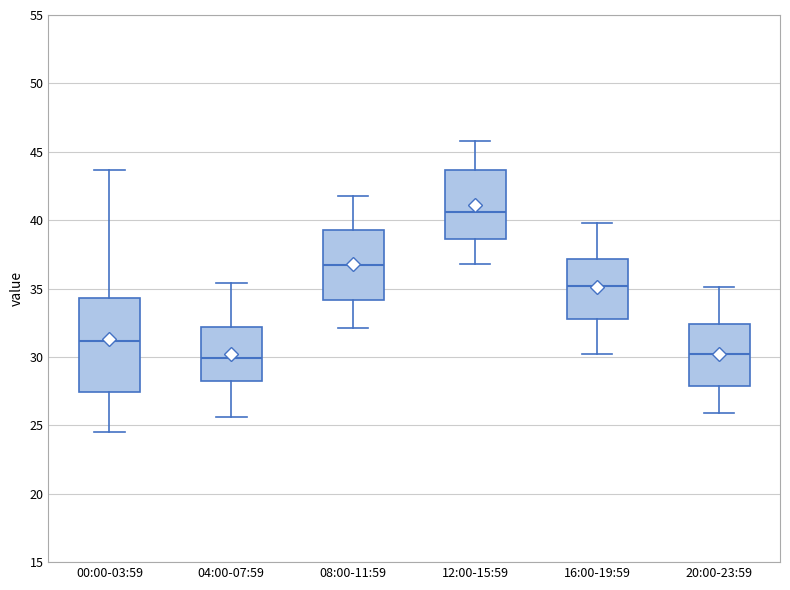

Reading left to right, transcribe this box plot: for each box, give where its median line is, the range the box spans, and where its two whiskers end, as read against the y-axis. The values are not printed on the chart, so give them approximately, as read against the axis.

00:00-03:59: median 31.0, box 27.5 to 34.5, whiskers 24.5 to 43.5
04:00-07:59: median 30.0, box 28.5 to 32.0, whiskers 25.5 to 35.5
08:00-11:59: median 37.0, box 34.0 to 39.5, whiskers 32.0 to 42.0
12:00-15:59: median 40.5, box 38.5 to 43.5, whiskers 37.0 to 46.0
16:00-19:59: median 35.0, box 33.0 to 37.0, whiskers 30.0 to 40.0
20:00-23:59: median 30.0, box 28.0 to 32.5, whiskers 26.0 to 35.0